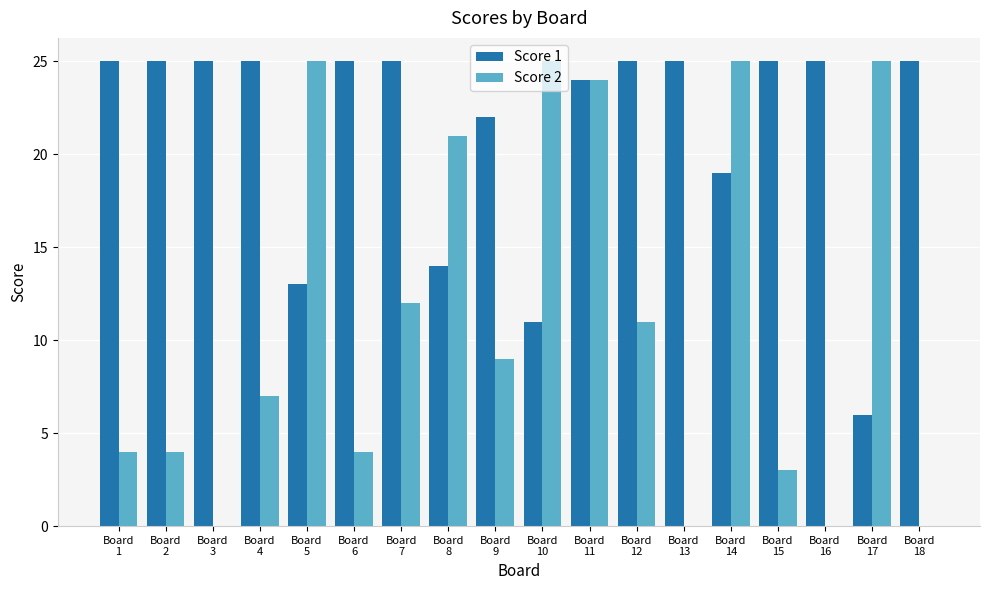

Reading left to right, what are all the values shown in this chart?

Score 1: 25	25	25	25	13	25	25	14	22	11	24	25	25	19	25	25	6	25
Score 2: 4	4	0	7	25	4	12	21	9	25	24	11	0	25	3	0	25	0